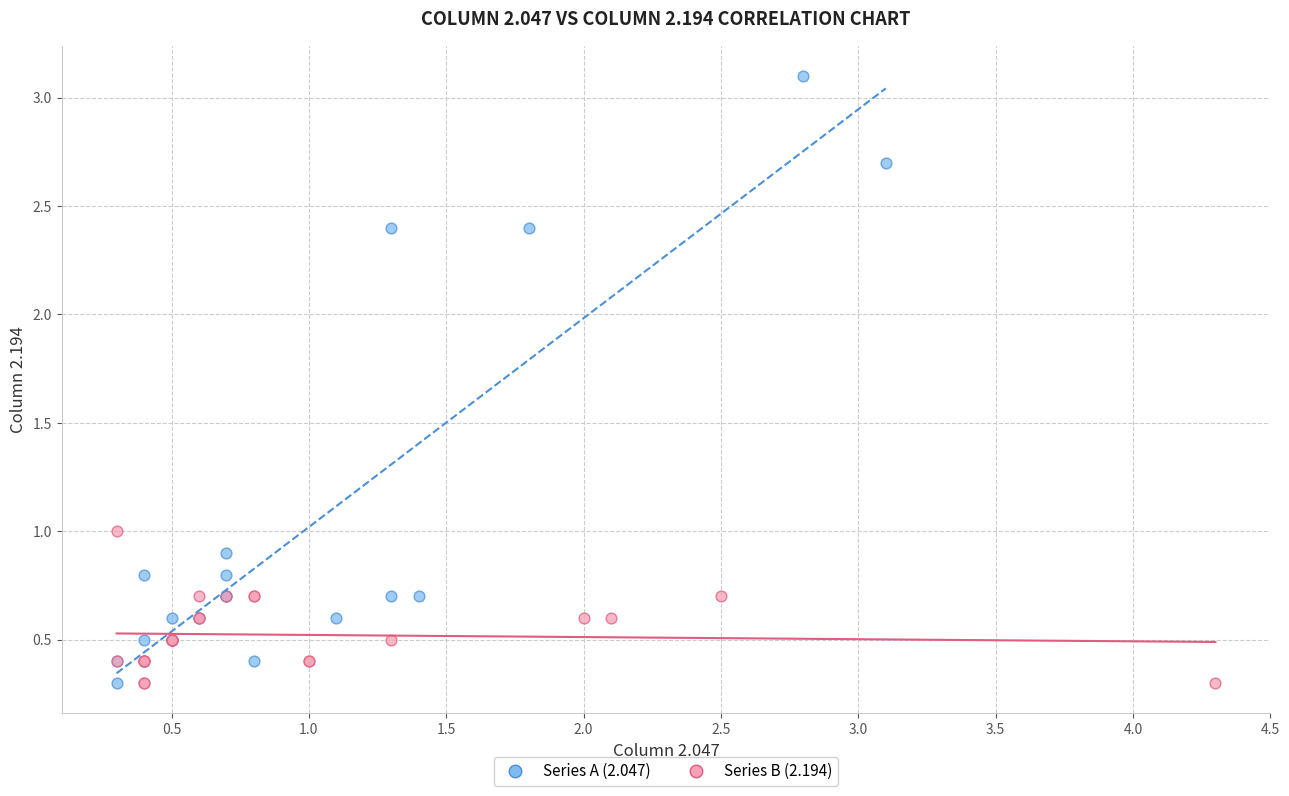

Which series reaches the maximum Y coordinate?

Series A (2.047)